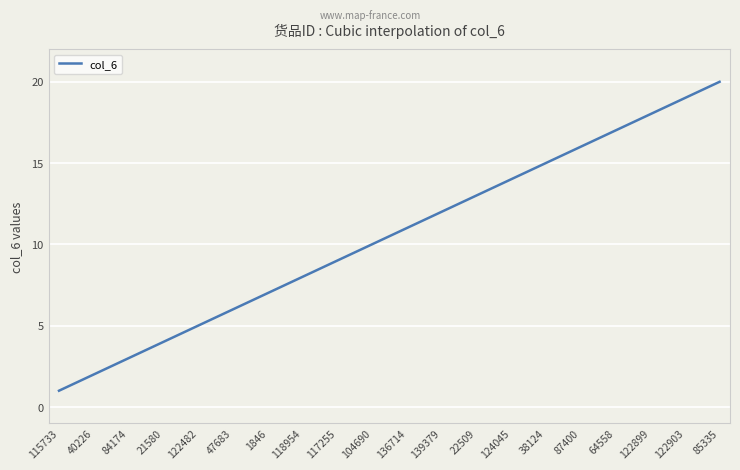

What is the difference between the maximum and minimum values?

19.0